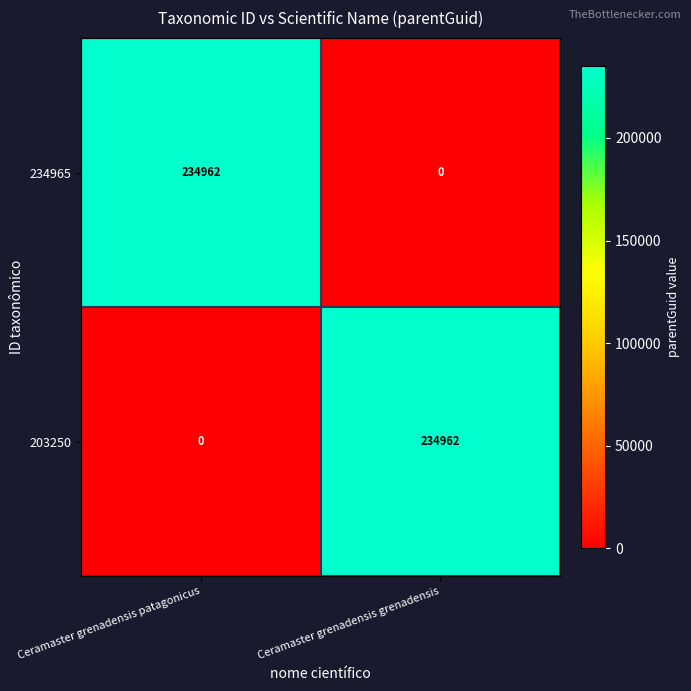

What is the approximate value of 203250 at Ceramaster grenadensis grenadensis, to the nearest 10?

234960